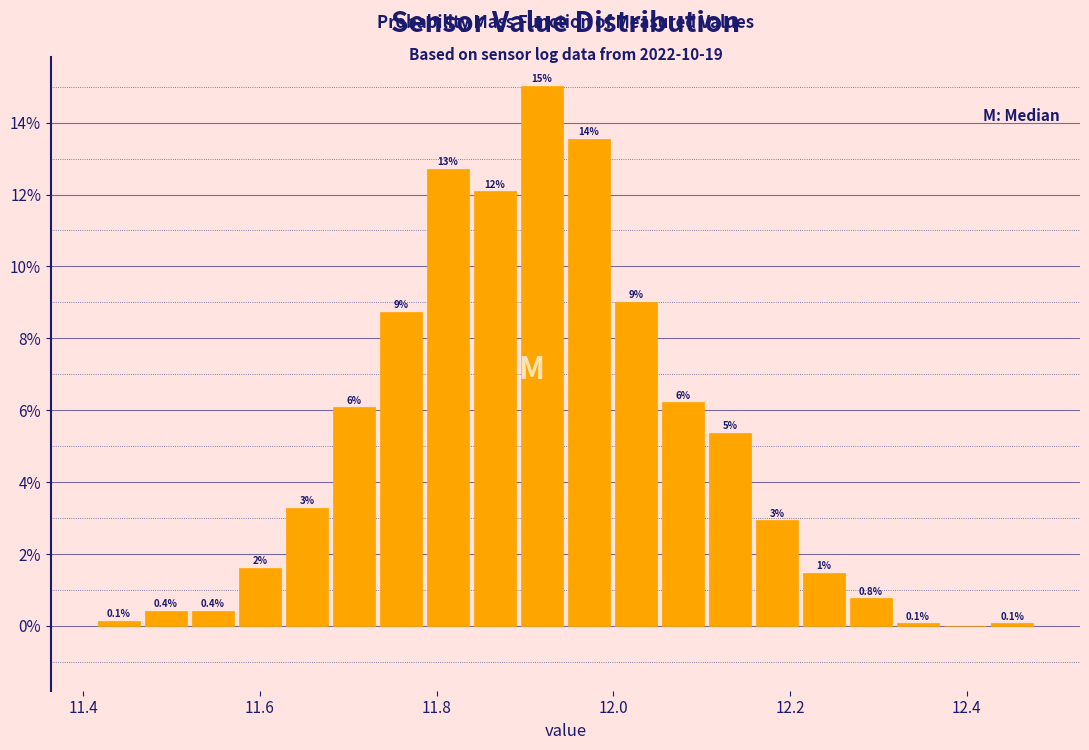

Read against the x-axis, roughly where is the centre of the tallest bar?

11.92